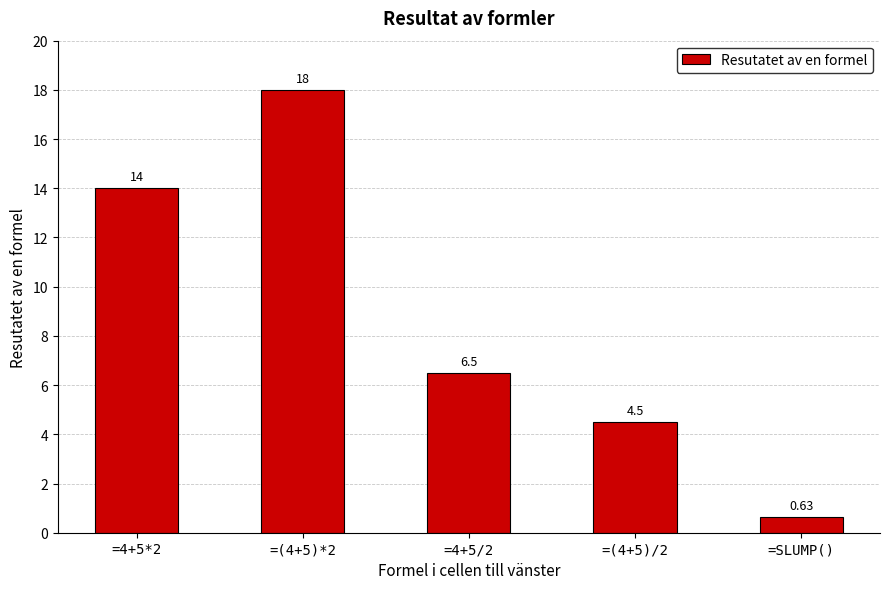

Rank the categories by value from highest to lowest.

=(4+5)*2, =4+5*2, =4+5/2, =(4+5)/2, =SLUMP()